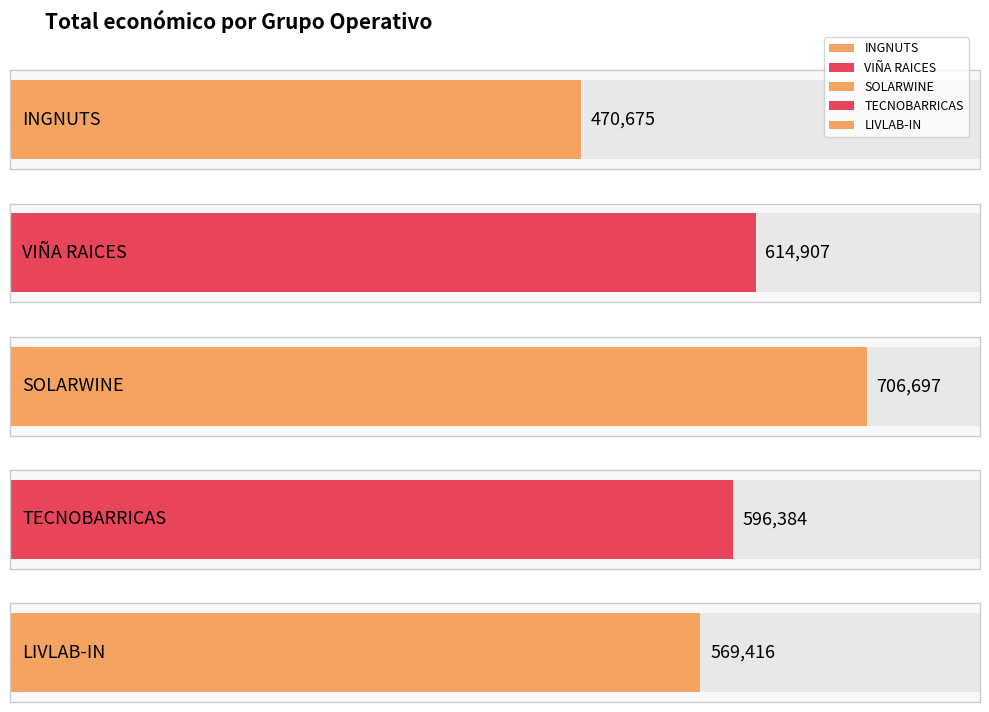

What is the label of the 1st bar from the right?

LIVLAB-IN